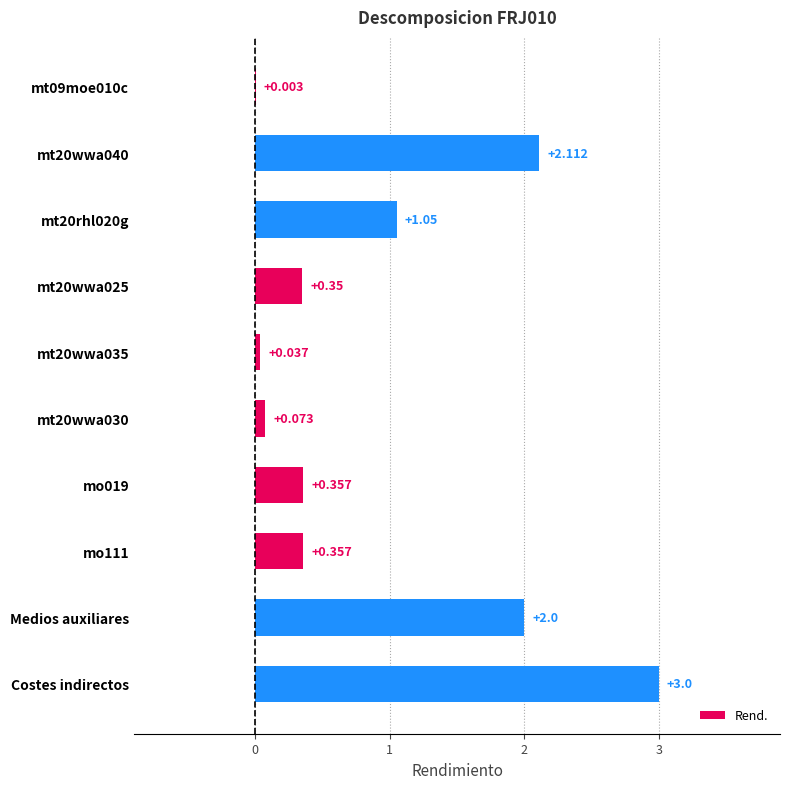

Which category has the highest value across all series?

Costes indirectos